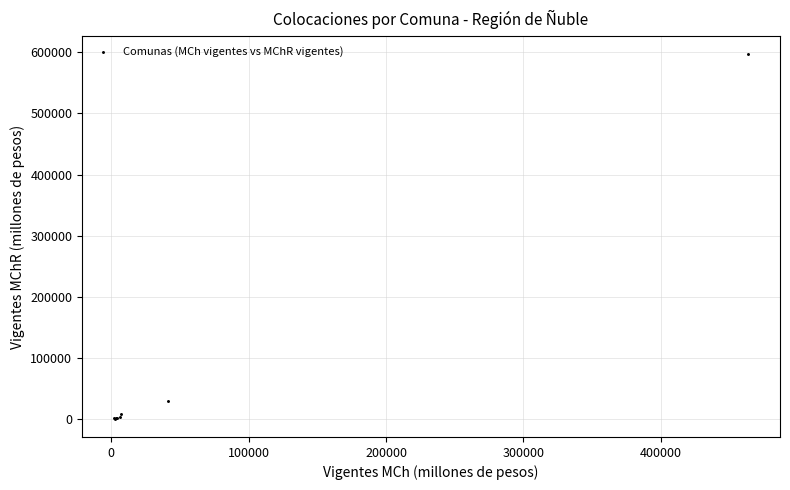

What Y value in the scatter plot is closest to 298532?

30192.8